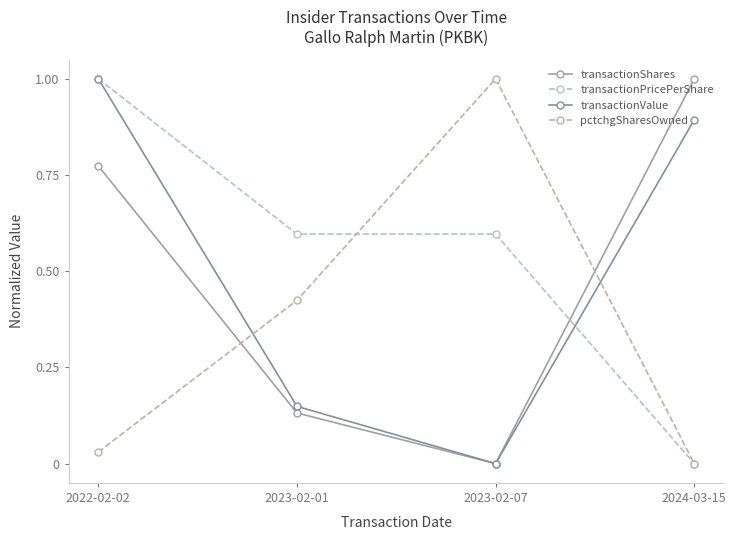

Which series has the largest total across all categories?

transactionPricePerShare